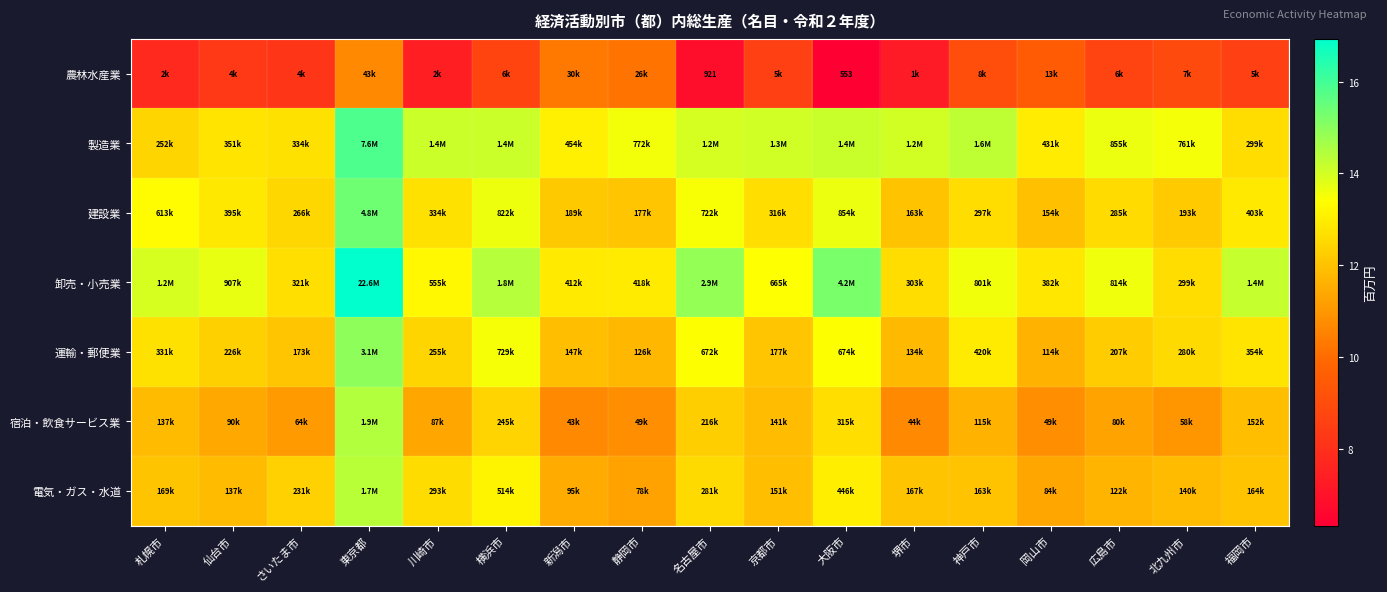

Rank the categories by 農林水産業 value from highest to lowest.

東京都, 新潟市, 静岡市, 岡山市, 神戸市, 北九州市, 横浜市, 広島市, 京都市, 福岡市, 仙台市, さいたま市, 札幌市, 川崎市, 堺市, 名古屋市, 大阪市